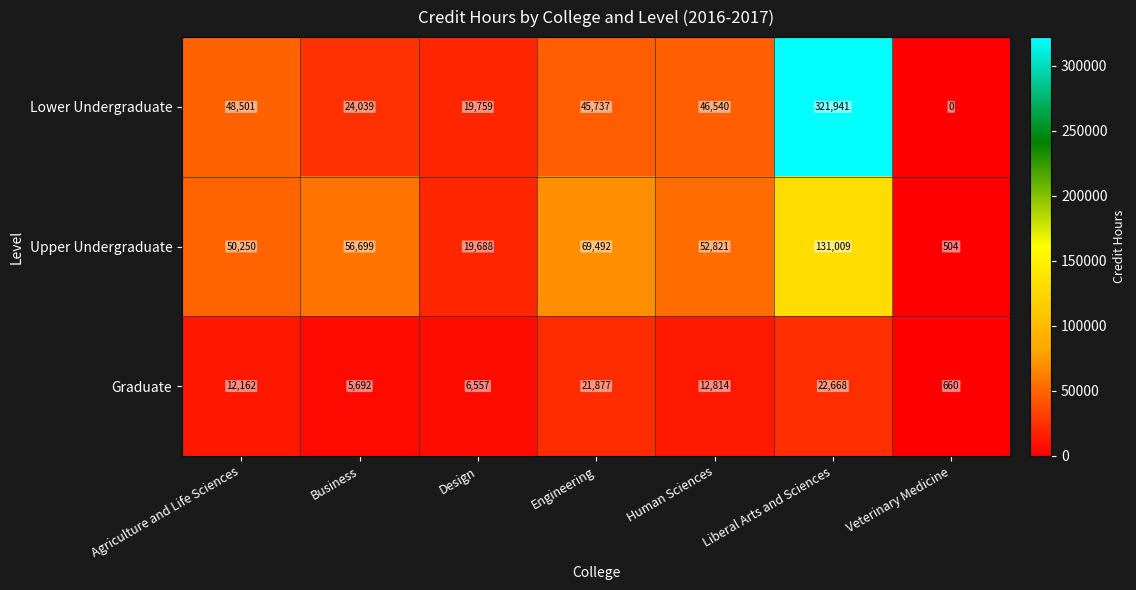

List the labels in order of Upper Undergraduate value, smallest first.

Veterinary Medicine, Design, Agriculture and Life Sciences, Human Sciences, Business, Engineering, Liberal Arts and Sciences